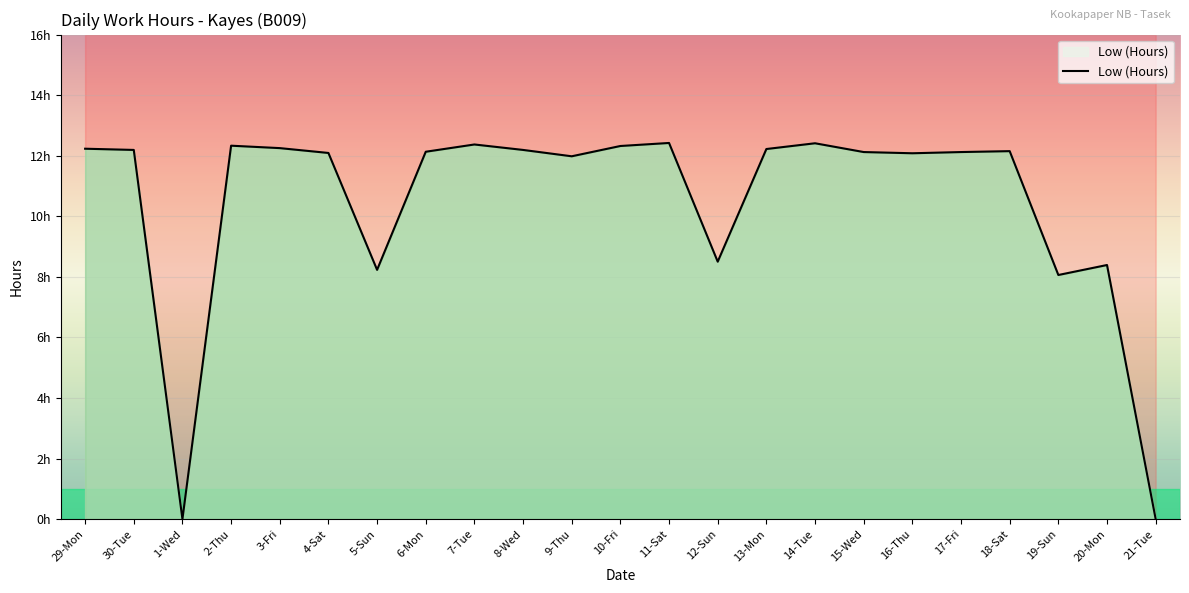

At which category does the chart reach its peak across all series?

11-Sat